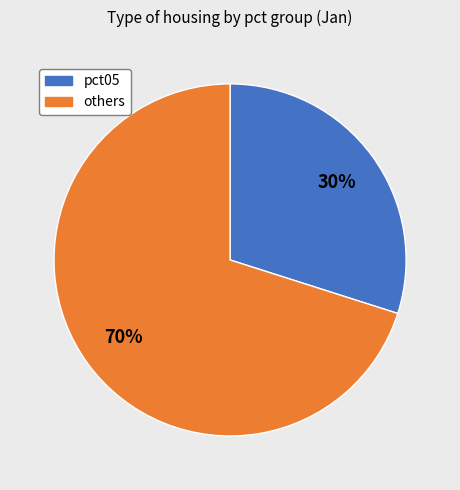

Count the number of slices in the pie.

2